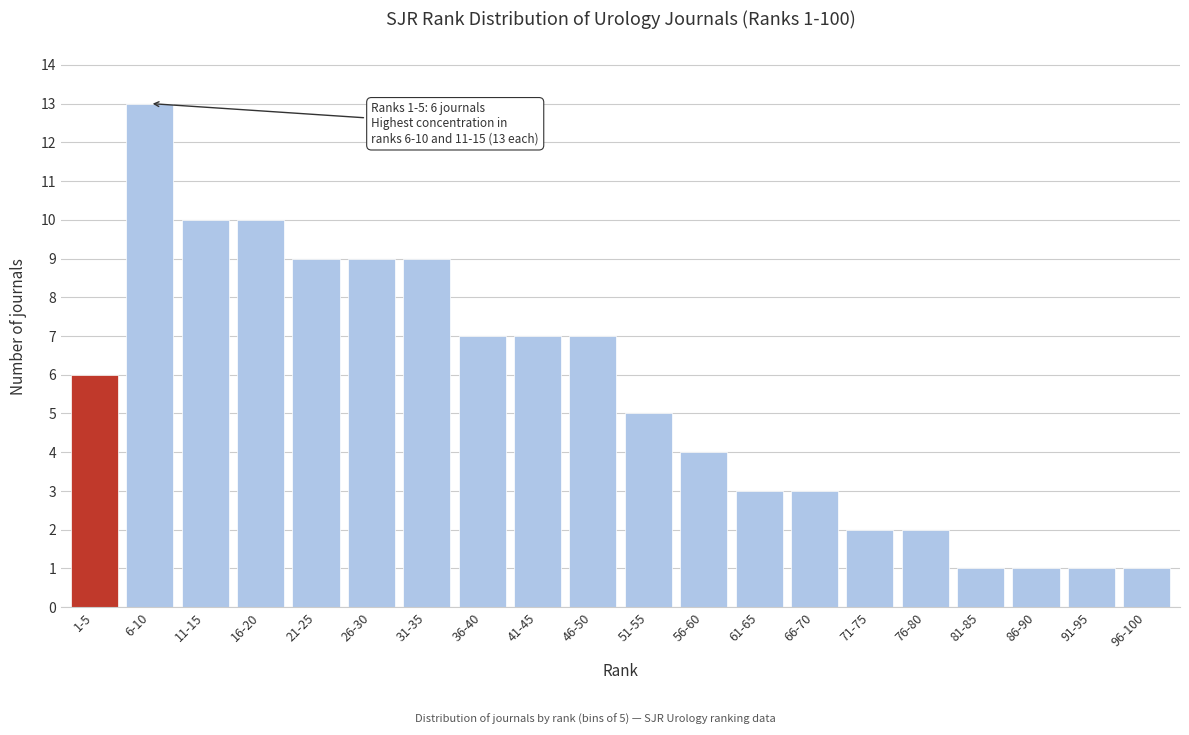

Reading left to right, transcribe all the data shown in this chart.

6	13	10	10	9	9	9	7	7	7	5	4	3	3	2	2	1	1	1	1